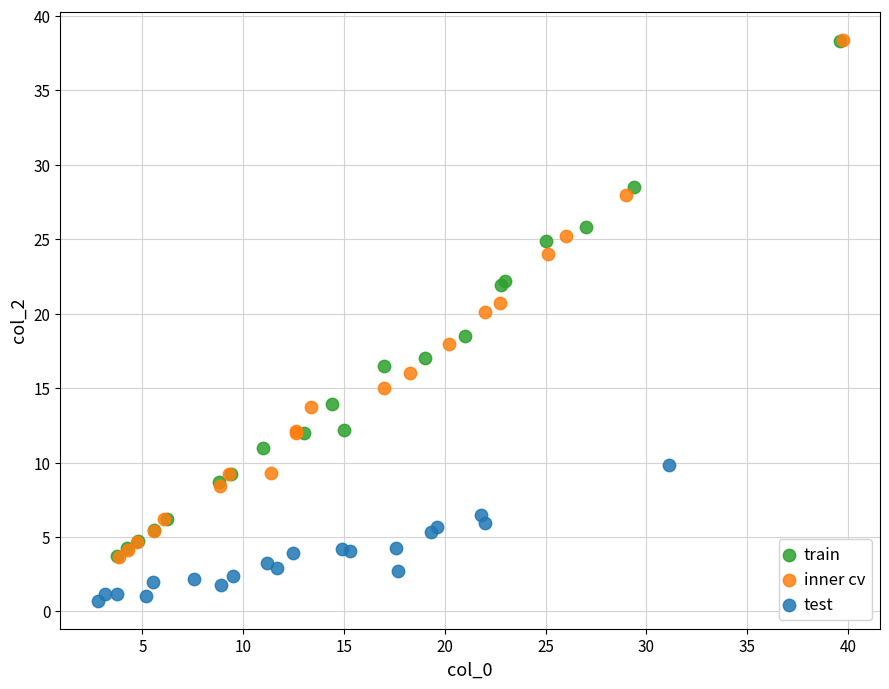

Which series contains the lowest Y value?

test